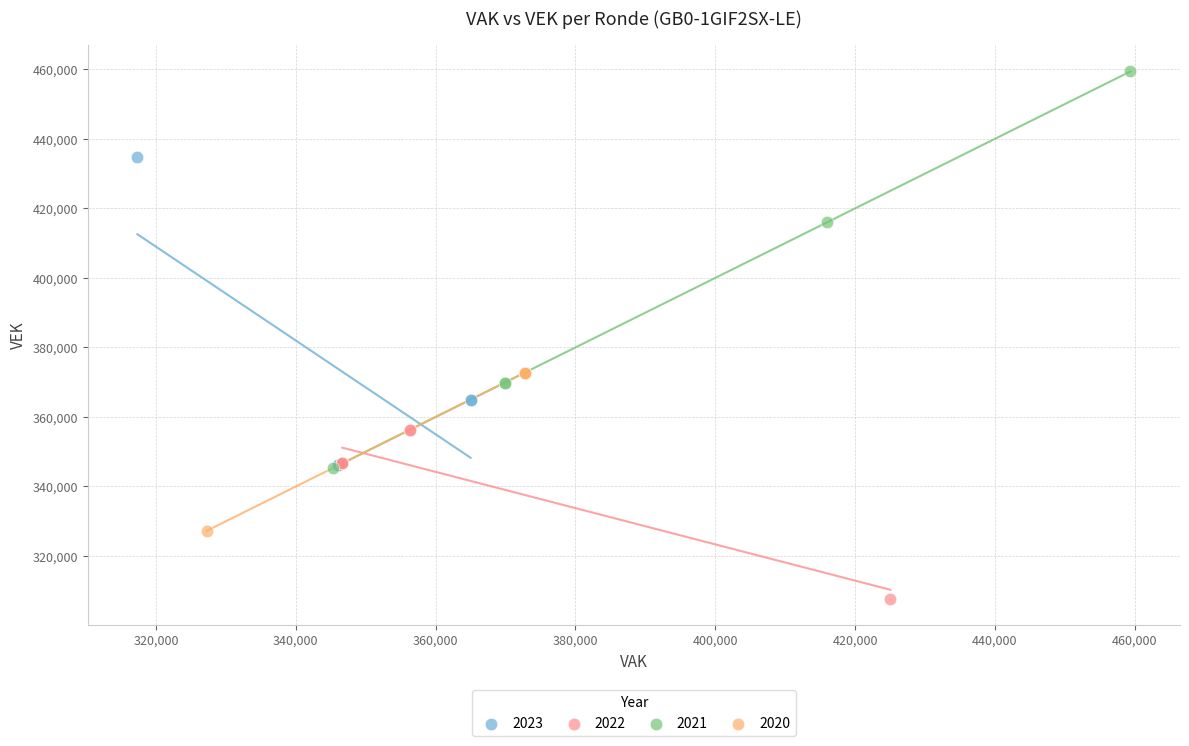

What are all the series names shown in the legend?

2023, 2022, 2021, 2020